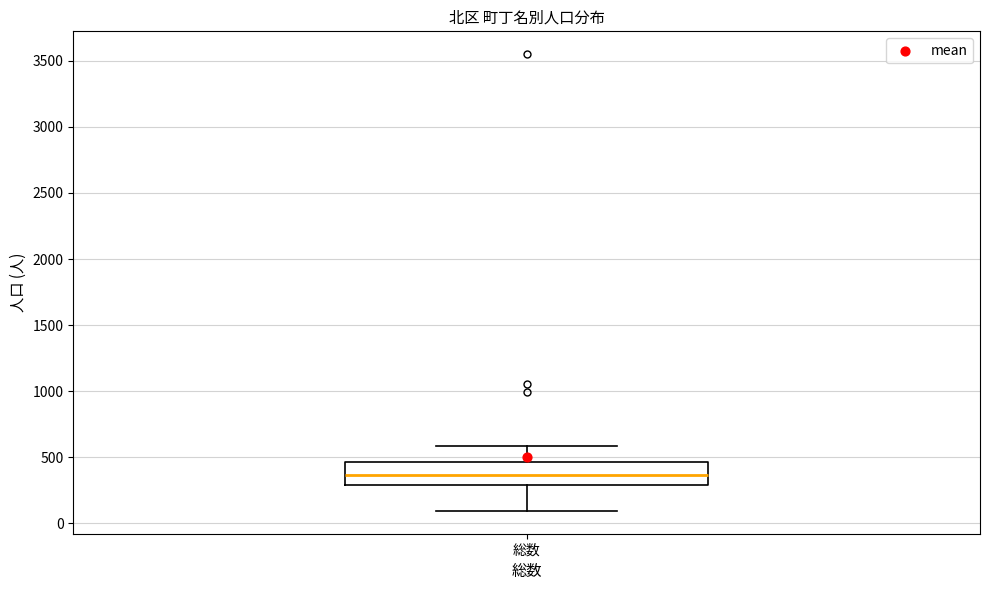

Read this box plot against the y-axis: the position of the median line, the range covered by the box, and the ends of both whiskers. The values are not printed on the chart, so give them approximately, as read against the axis.

median 350, box 300 to 450, whiskers 100 to 600